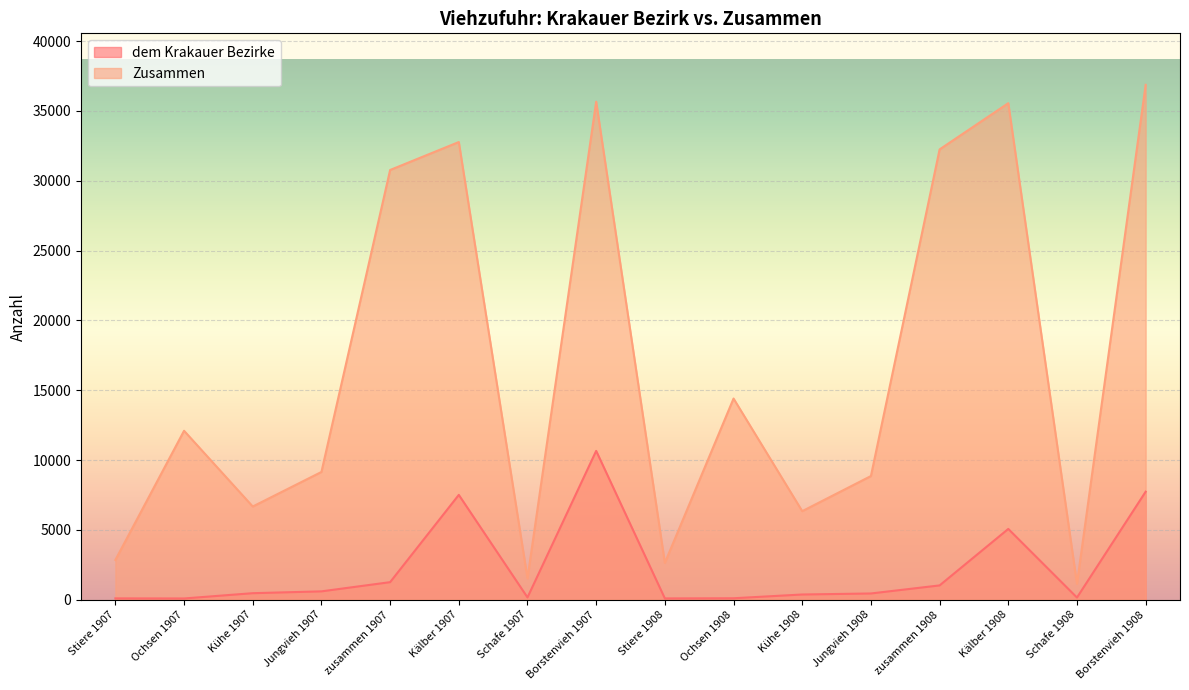

Where is the first local maximum for Zusammen?

Ochsen 1907